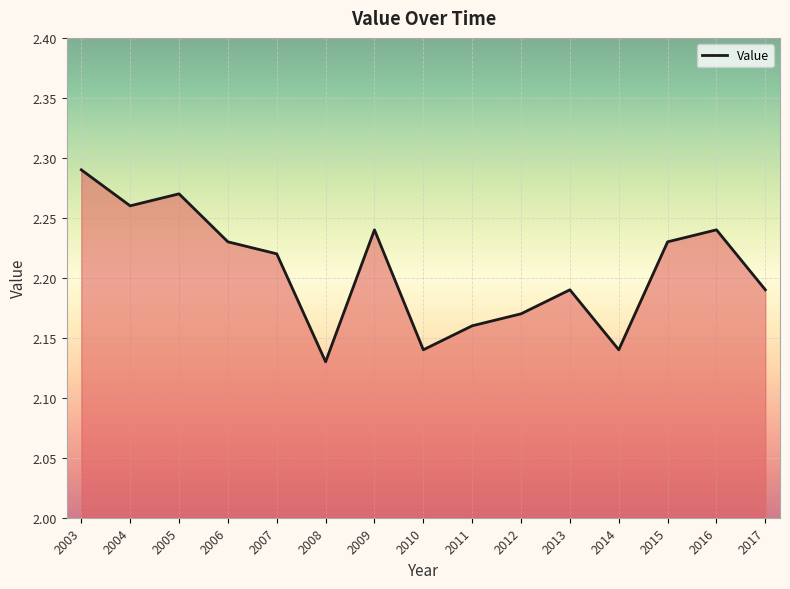

What is the ratio of the value at 2003 to the value at 2012?

1.1